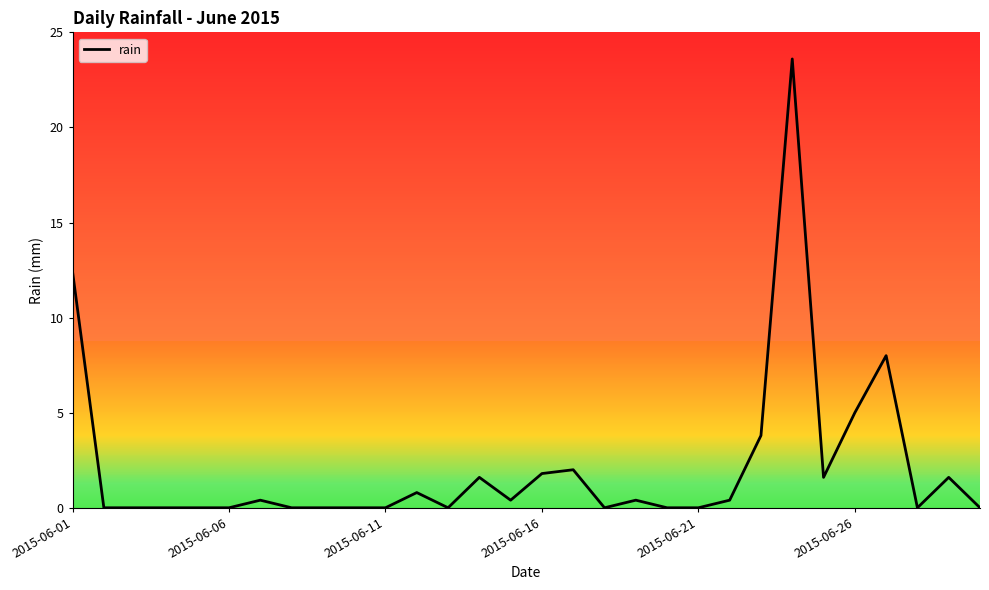

What is the difference between the maximum and minimum values?

23.6